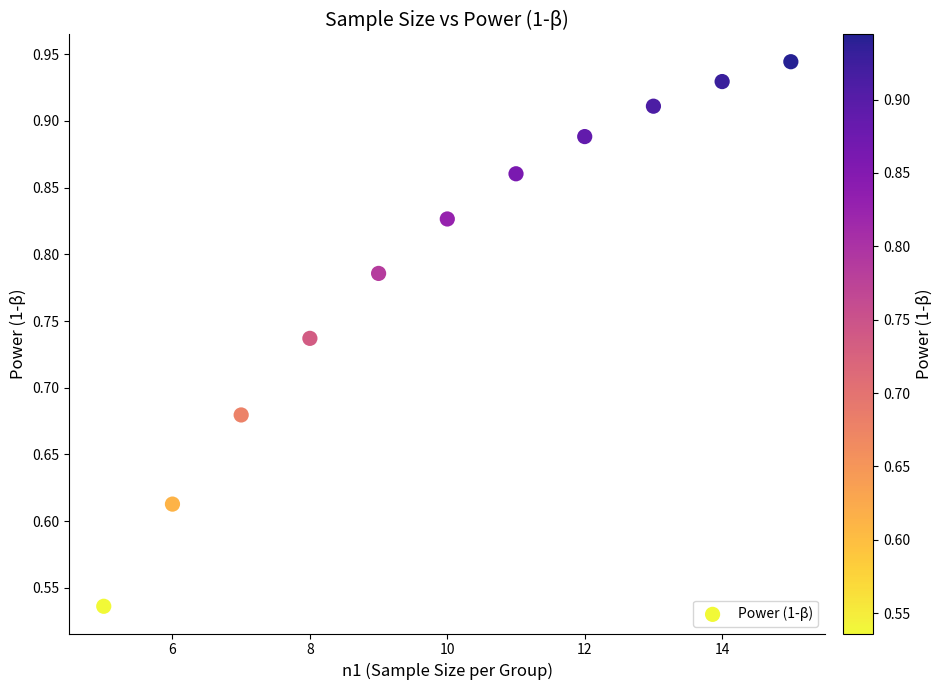

What is the average X value?

10.0